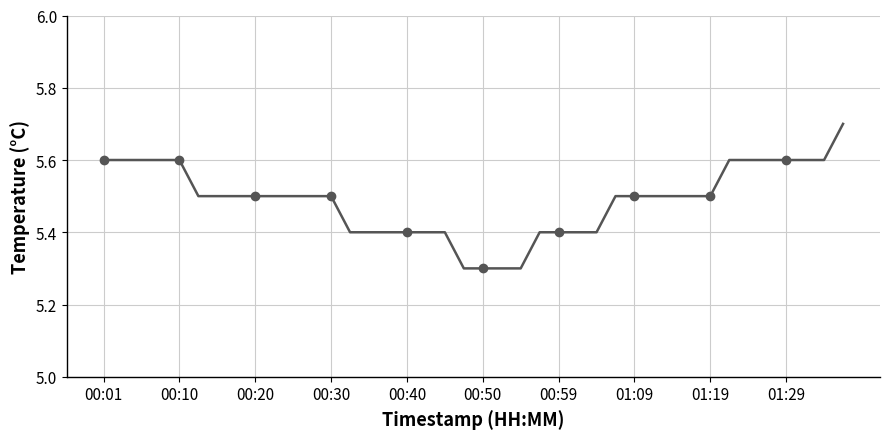

True or false: there are more than 0 points higher than both neighbors.

False